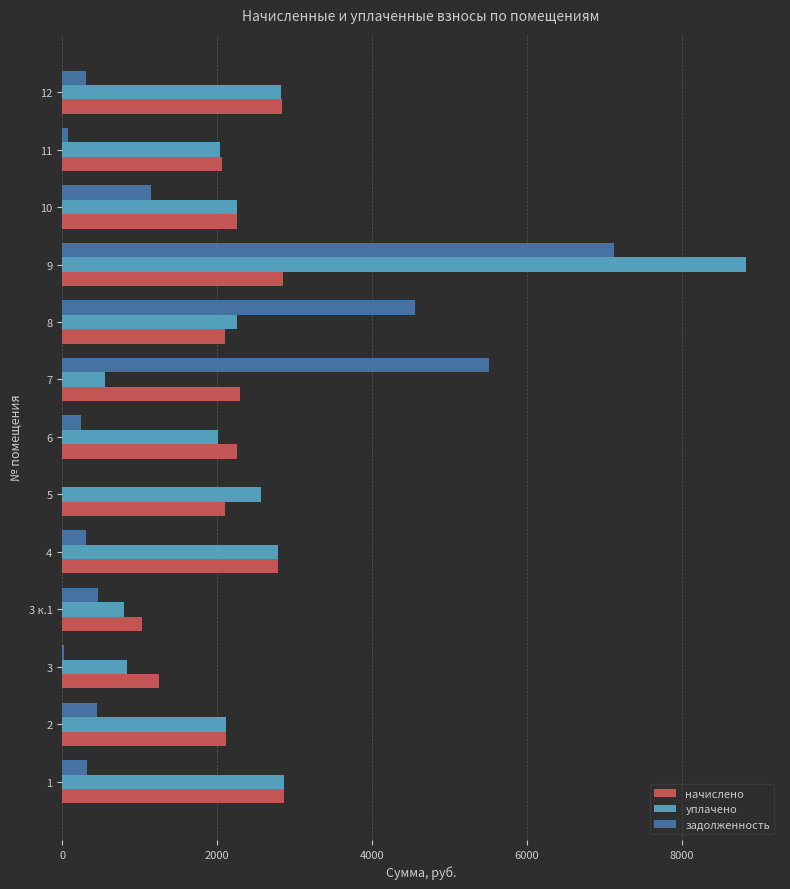

What is the sum of the уплачено values at 5 and 9?

11390.6